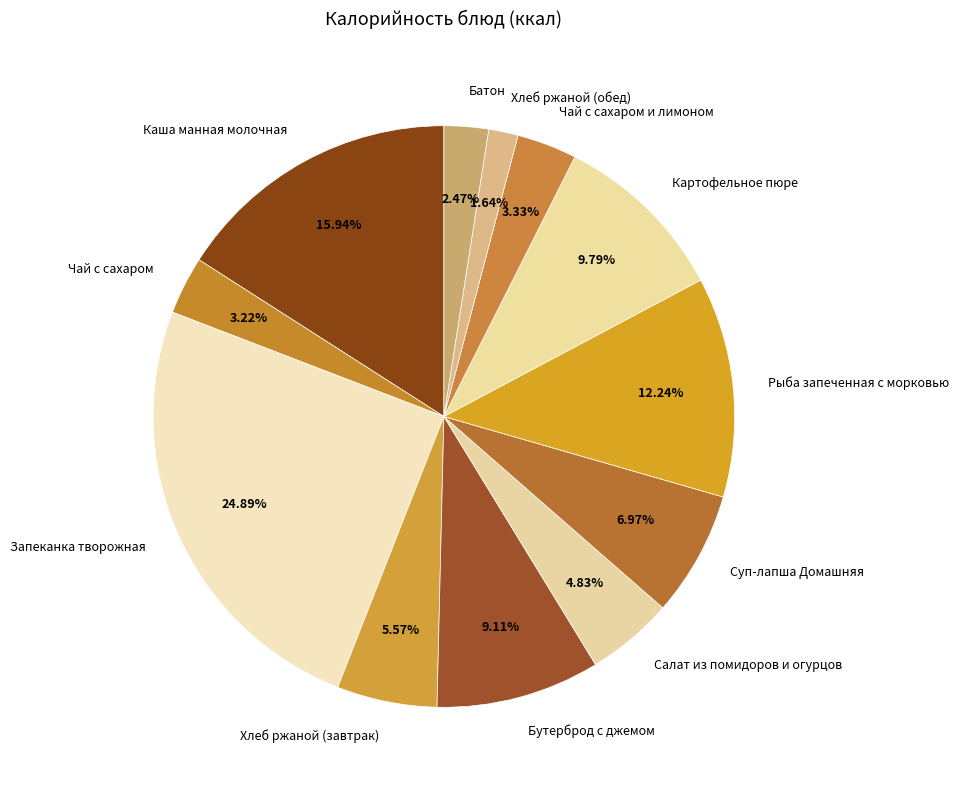

What is the ratio of the value at Хлеб ржаной (завтрак) to the value at Батон?

2.3